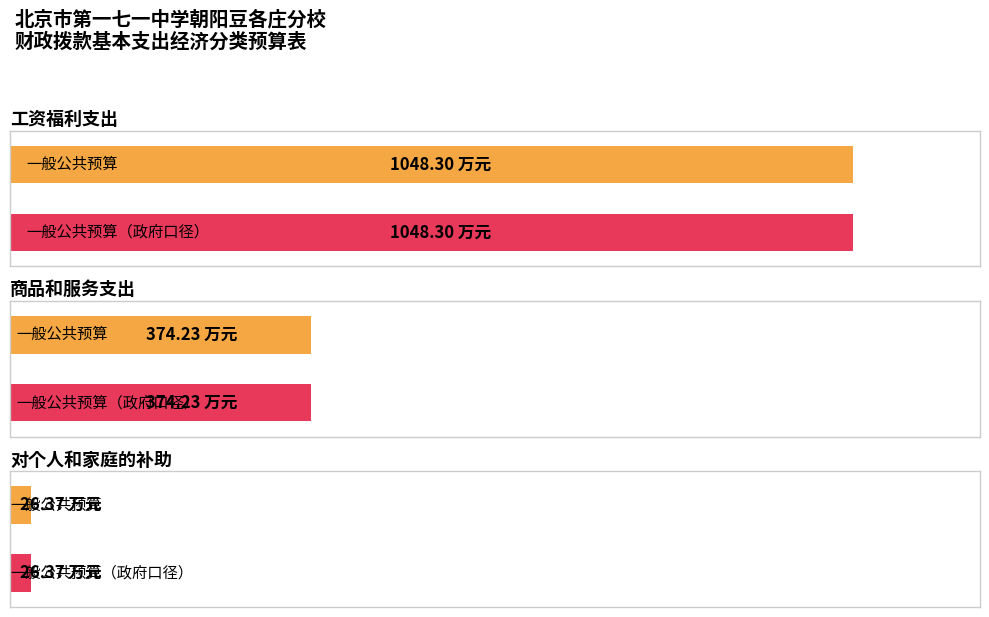

Reading left to right, extract all data points from this chart.

一般公共预算: 工资福利支出=1048.3	商品和服务支出=374.2	对个人和家庭的补助=26.4
子项合计: 工资福利支出=1048.3	商品和服务支出=374.2	对个人和家庭的补助=26.4